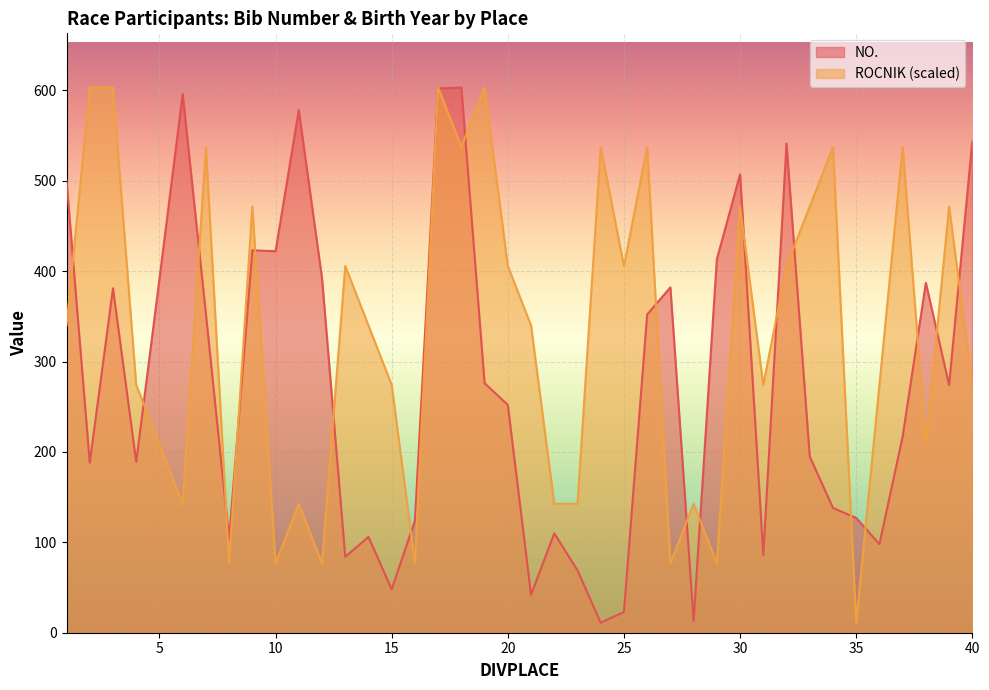

Where is the first local maximum for NO.?

3